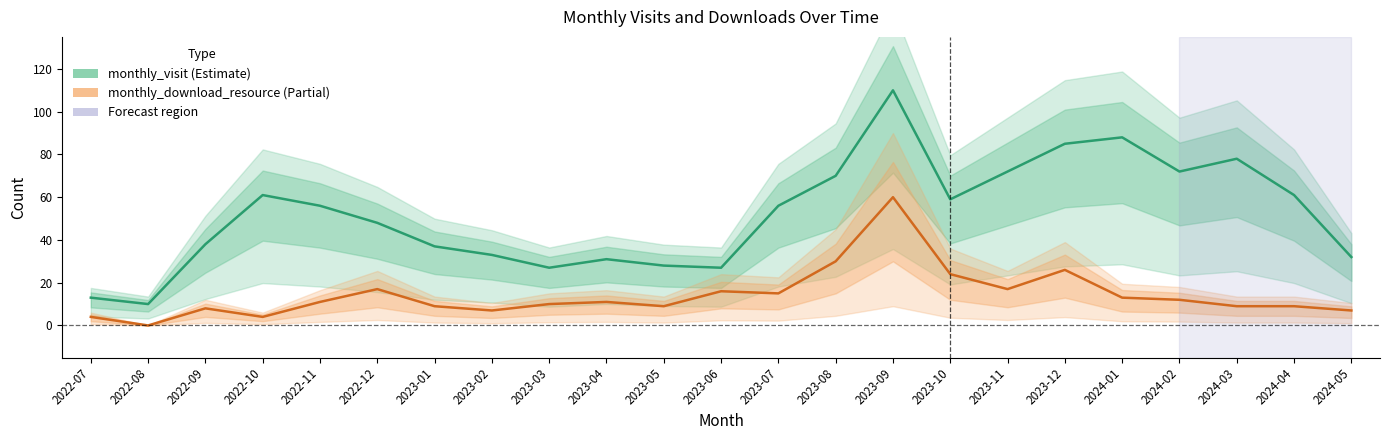

What is the sum of the monthly_visit values at 2023-04 and 2023-12?

116